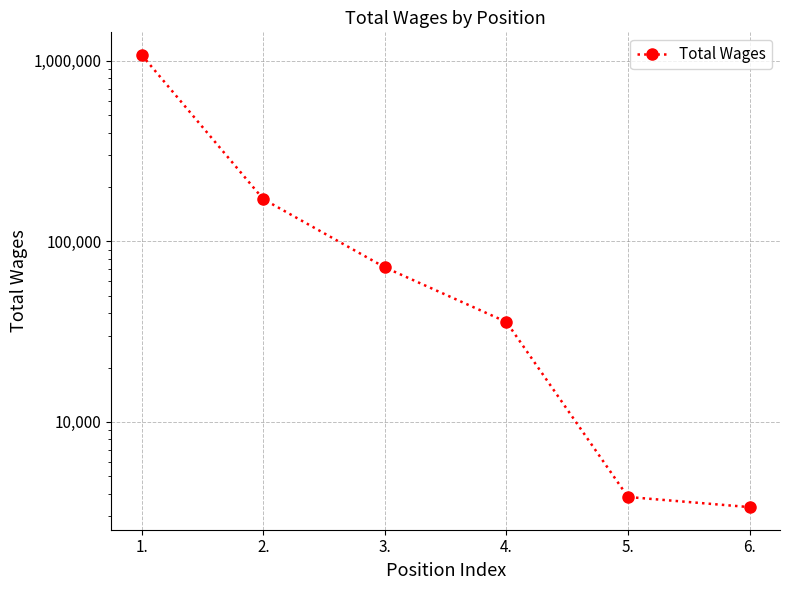

How many series are shown in this chart?

1